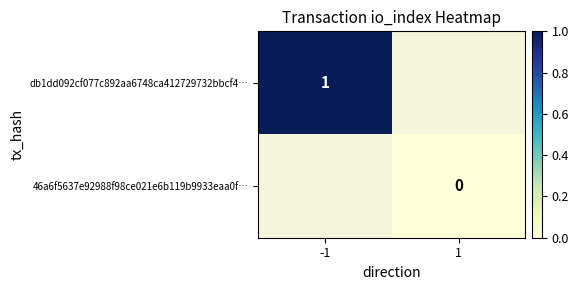

What is the greatest value displayed?

1.0